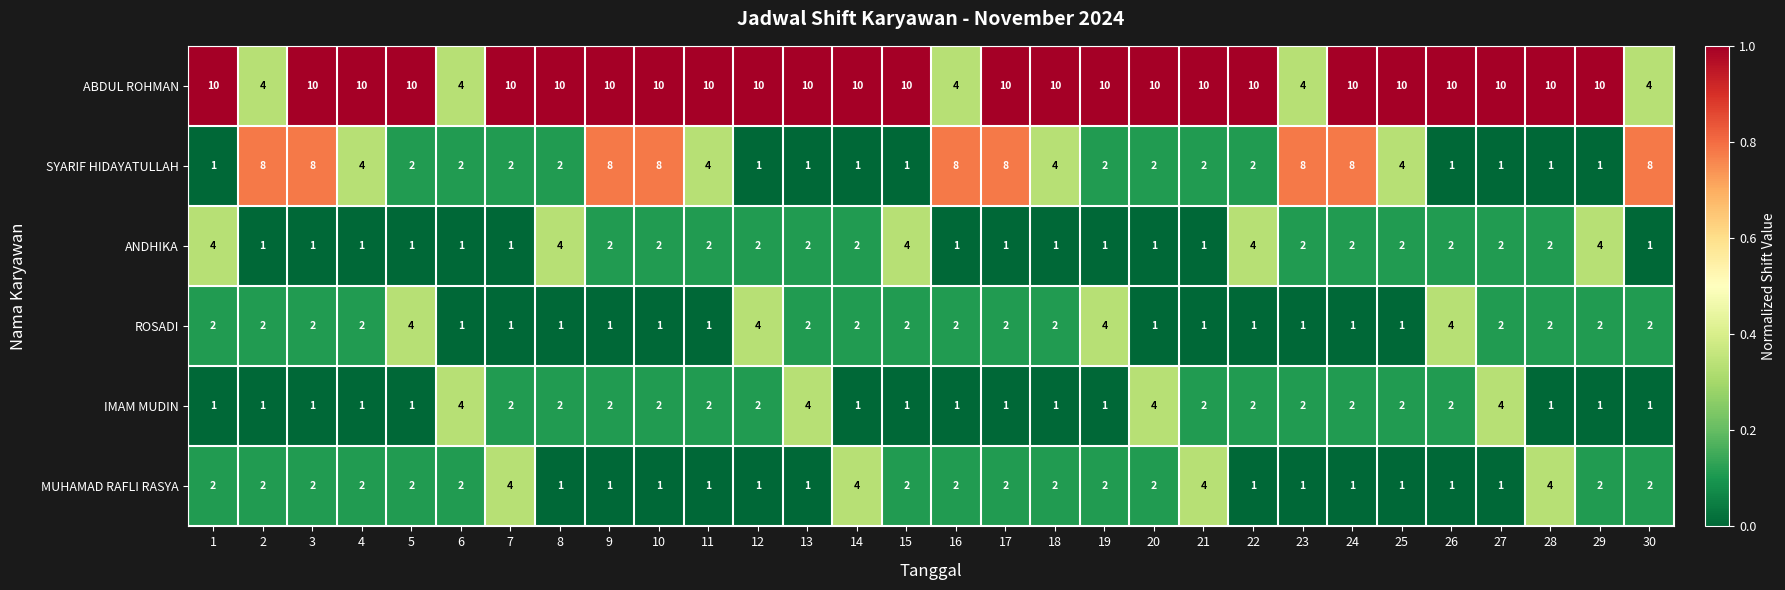

What is the greatest value displayed?

10